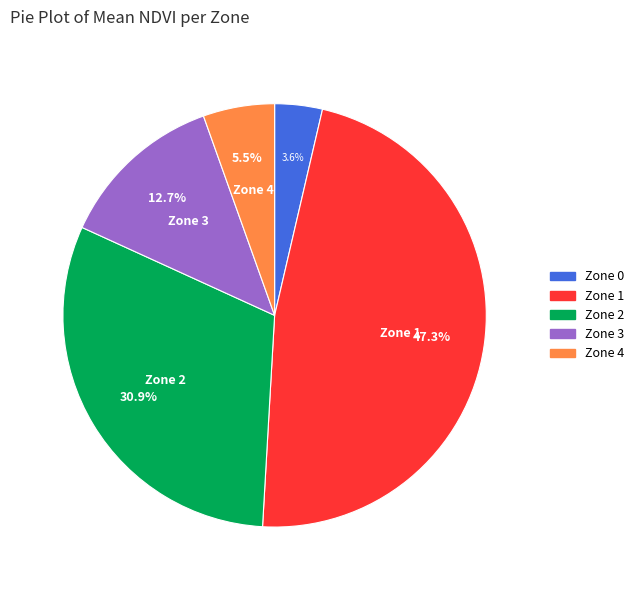

Does Zone 4 represent more than half of the total?

No